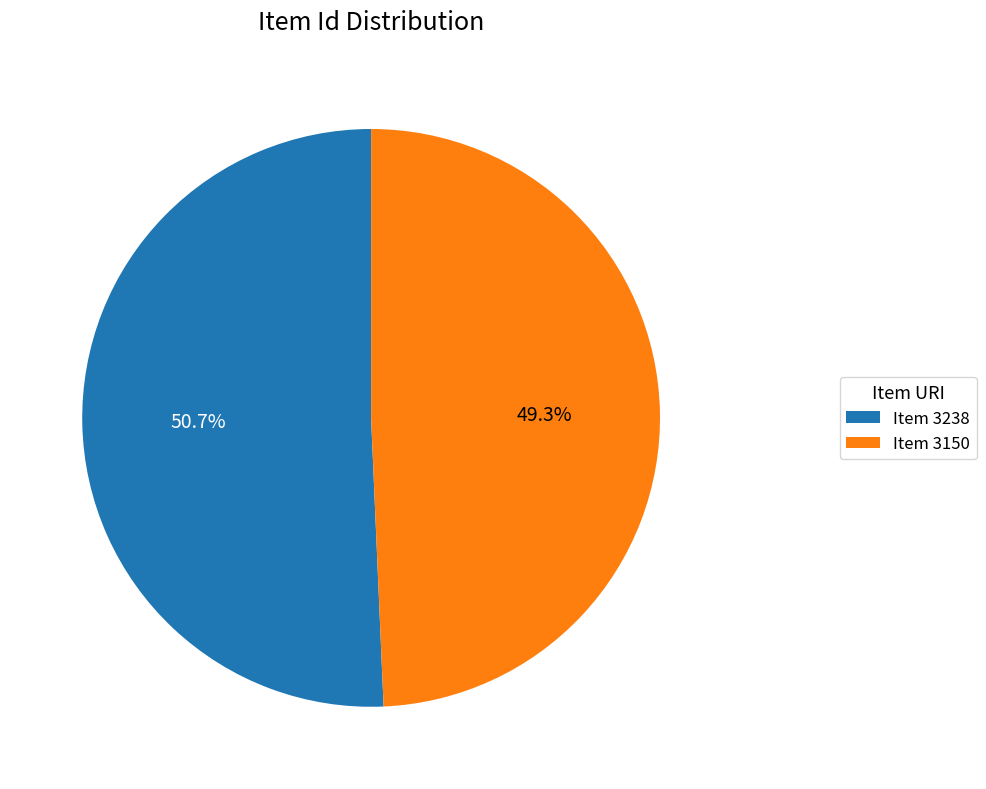

Which category accounts for the majority?

Item 3238